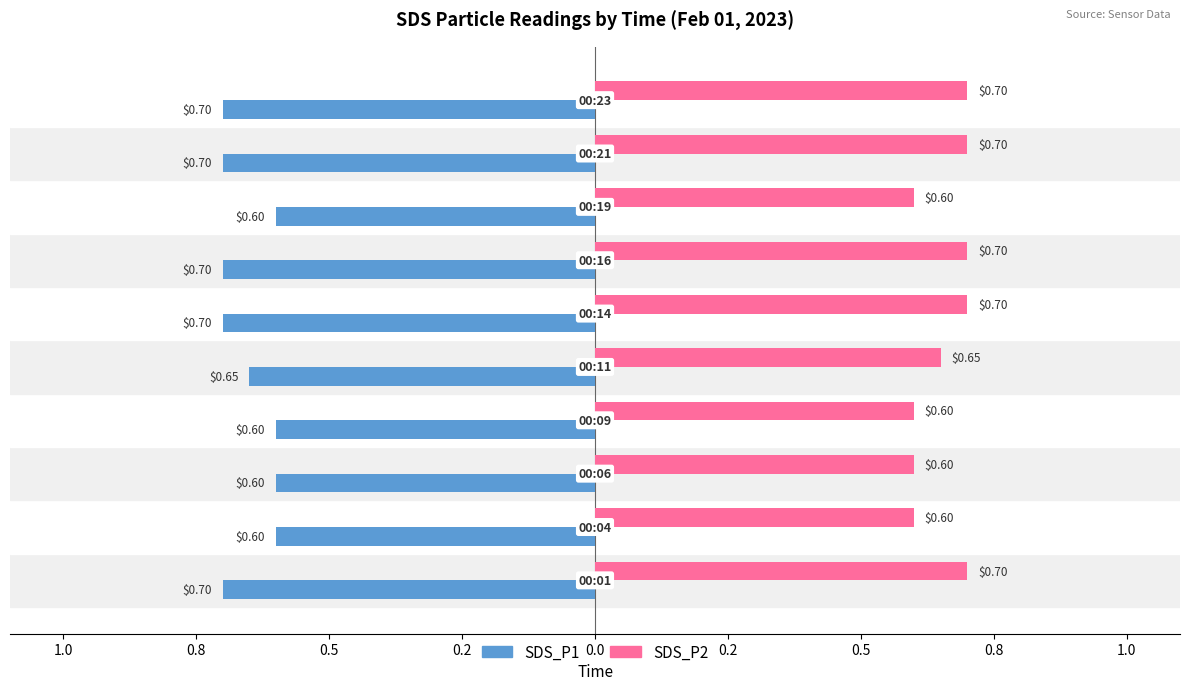

What are all the series names shown in the legend?

SDS_P1, SDS_P2